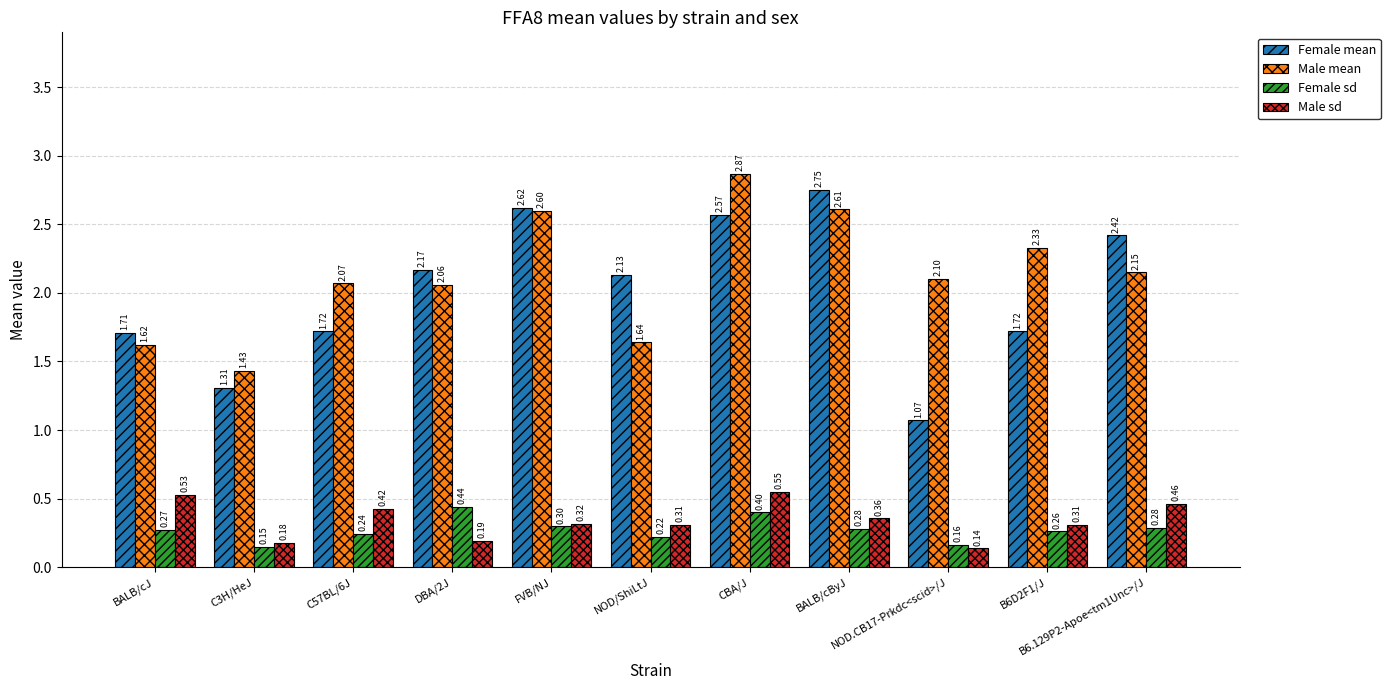

How many data points does each series have?

11